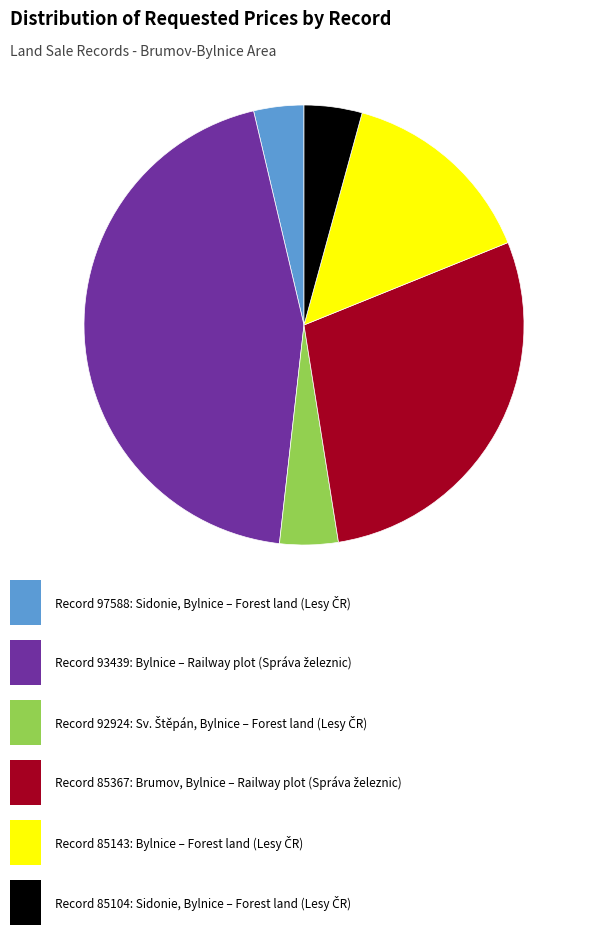

Is there a majority slice in this chart?

No